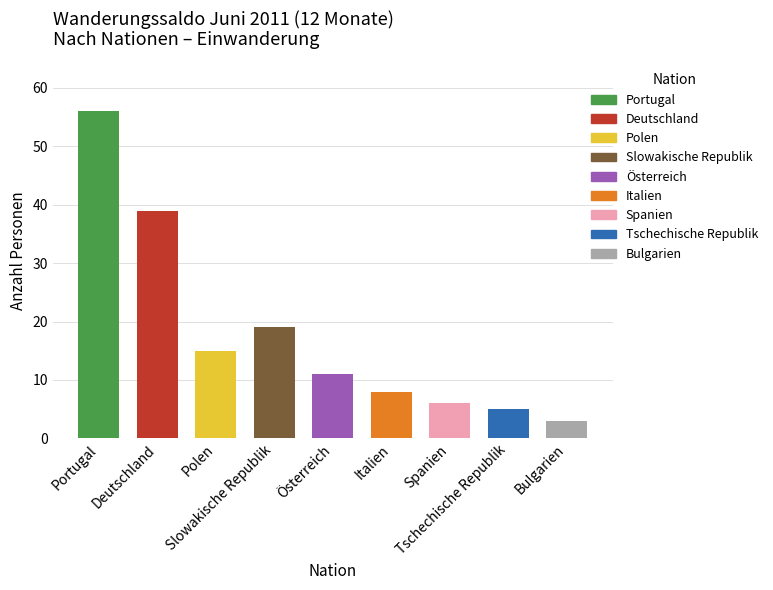

Count the number of categories in the chart.

9